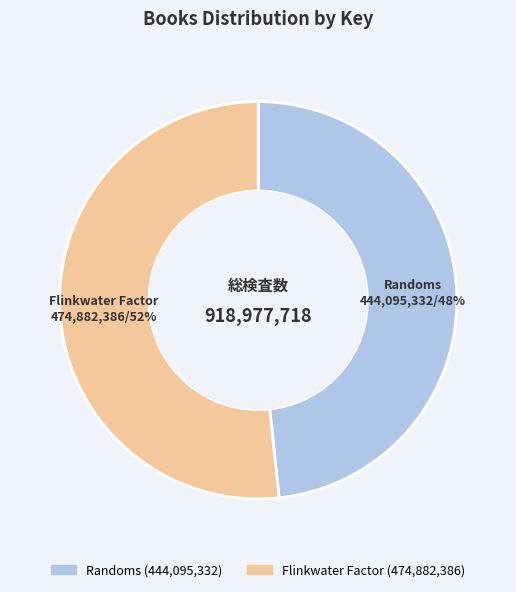

How many slices are in this pie chart?

2